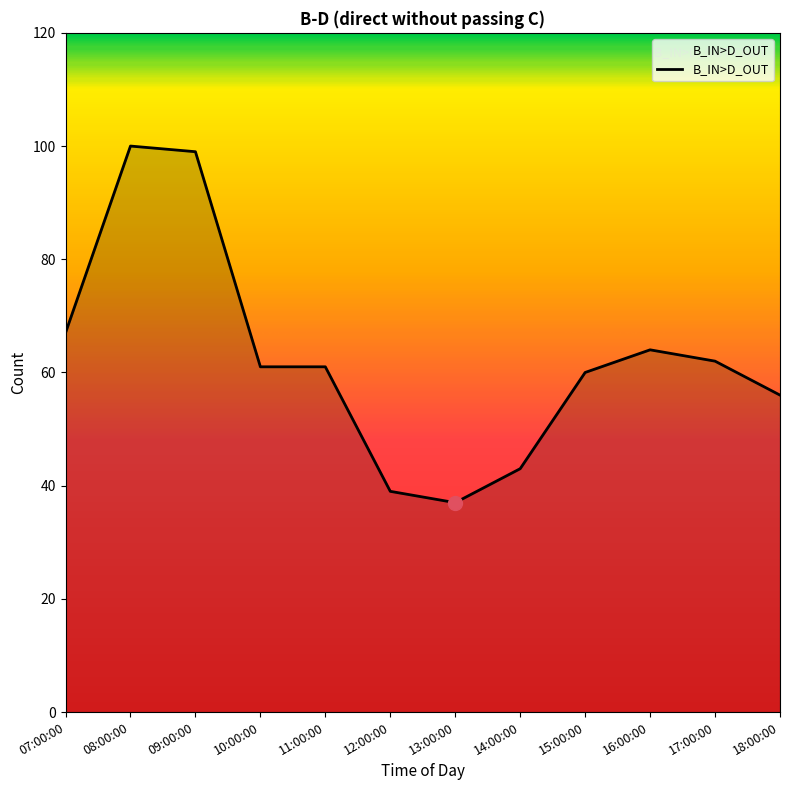

Reading left to right, what are all the values shown in this chart?

07:00:00=67	08:00:00=100	09:00:00=99	10:00:00=61	11:00:00=61	12:00:00=39	13:00:00=37	14:00:00=43	15:00:00=60	16:00:00=64	17:00:00=62	18:00:00=56